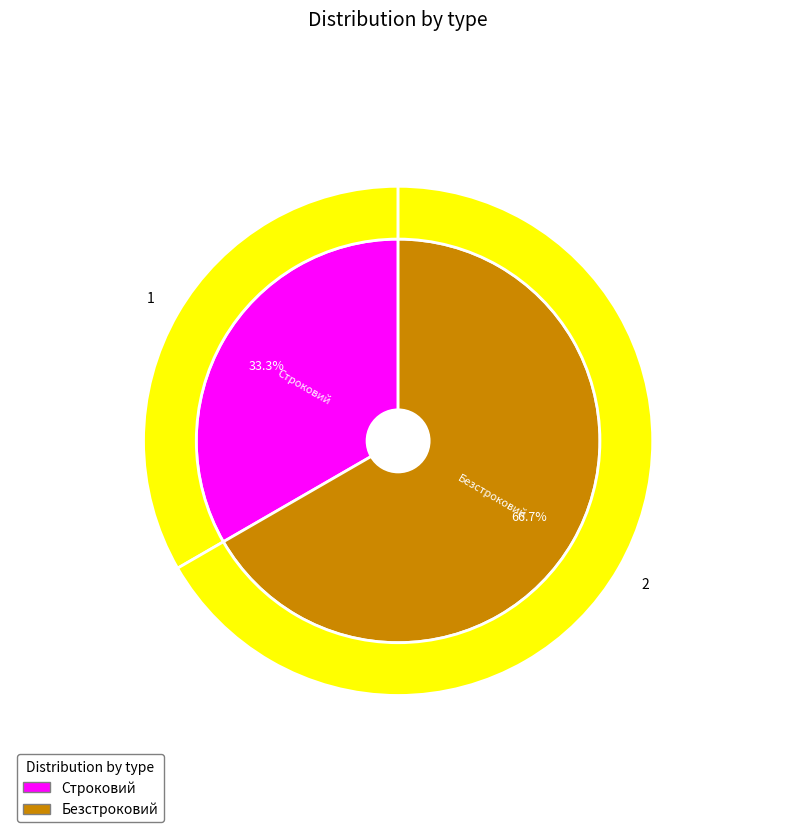

Rank the categories by value from highest to lowest.

Безстроковий, Строковий